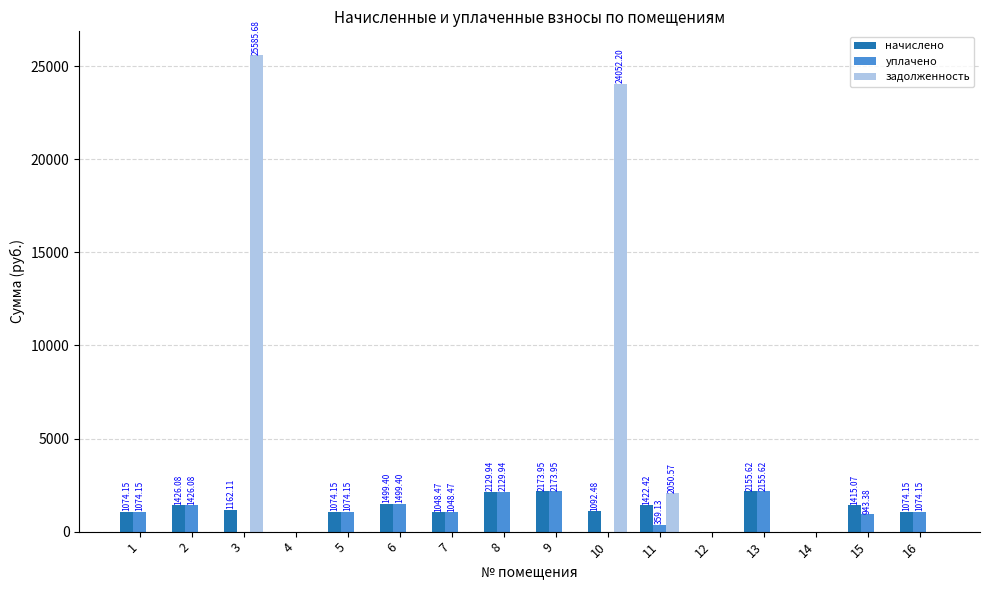

Which series has the largest total across all categories?

задолженность